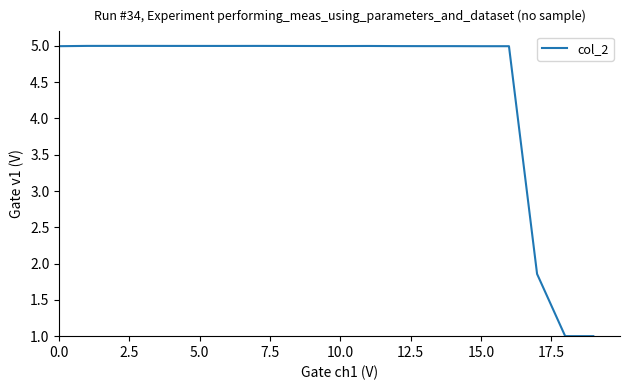

What is the average value?

4.4